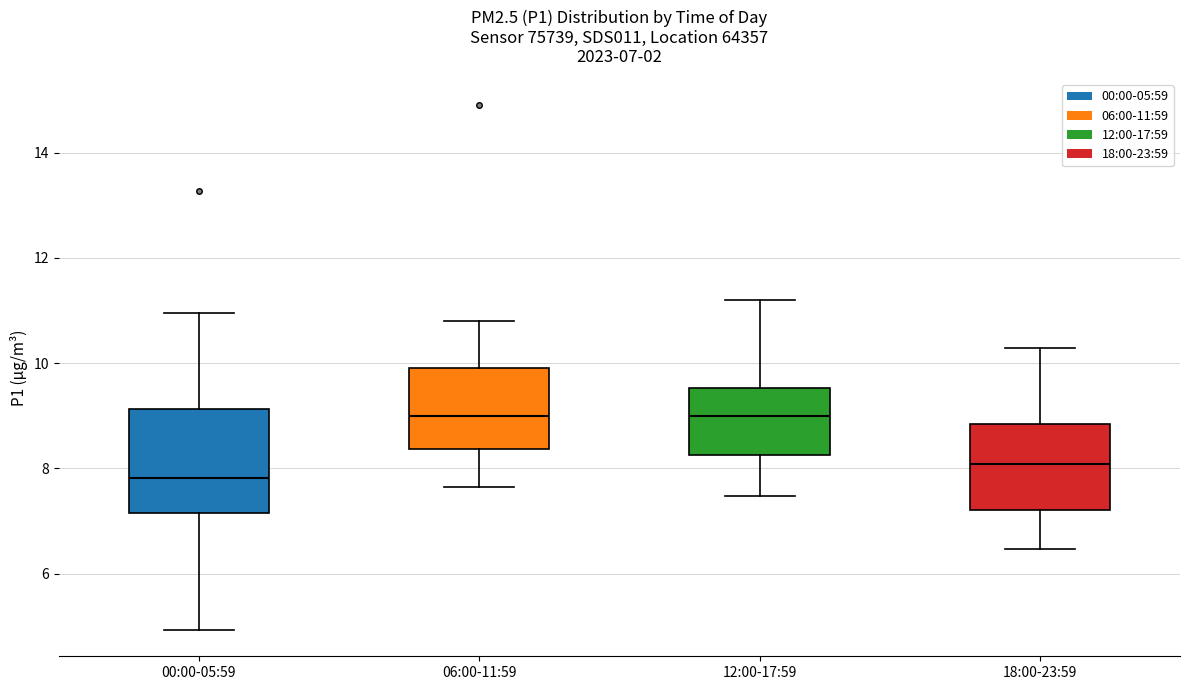

Comparing the boxes themselves (not the whiskers), which one is the tallest?

00:00-05:59